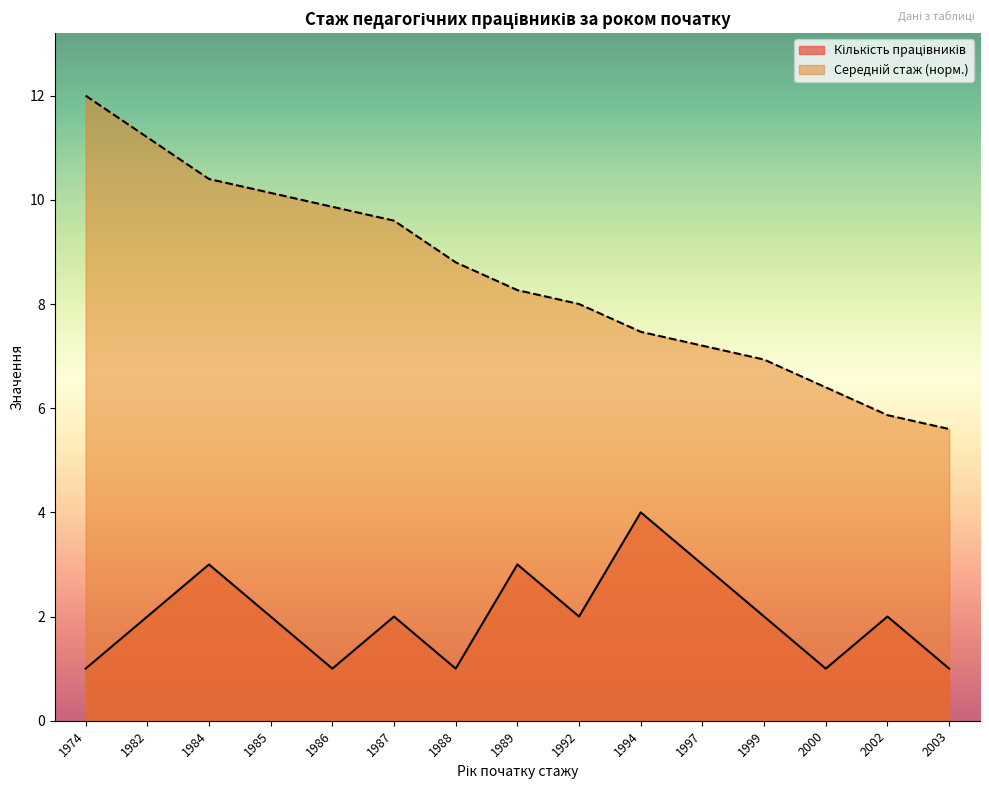

Count the number of data series in this chart.

2